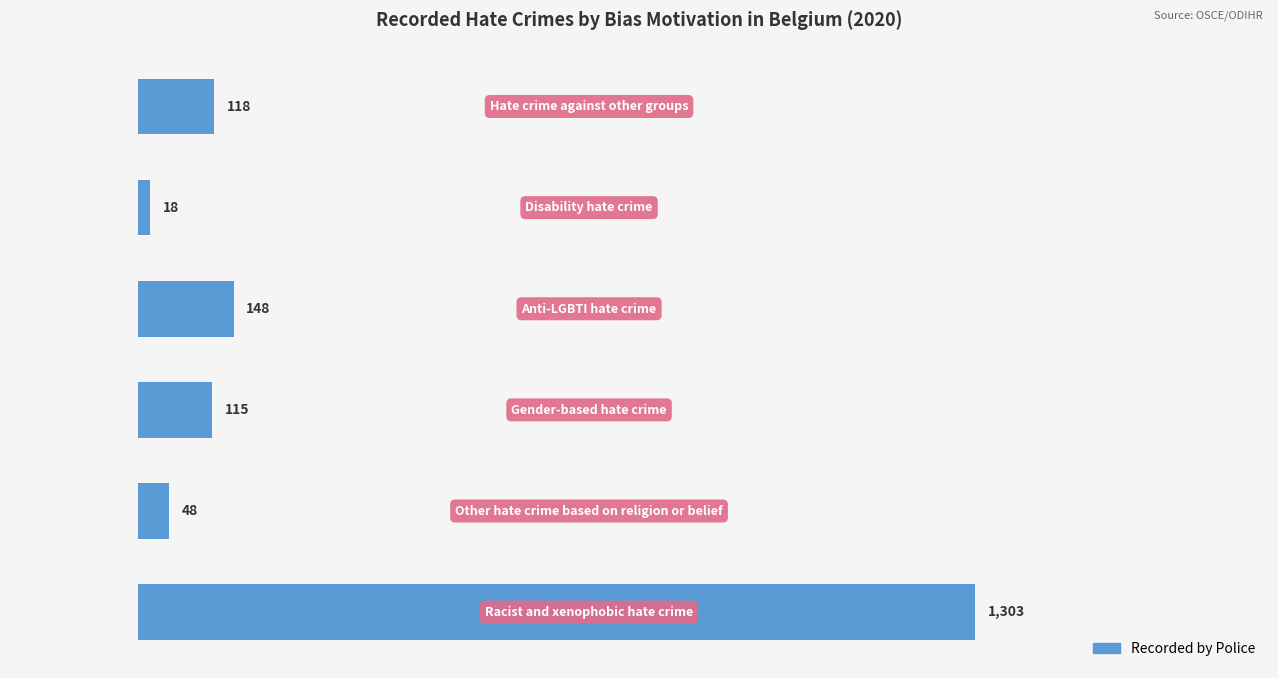

Does the chart contain stacked bars?

No